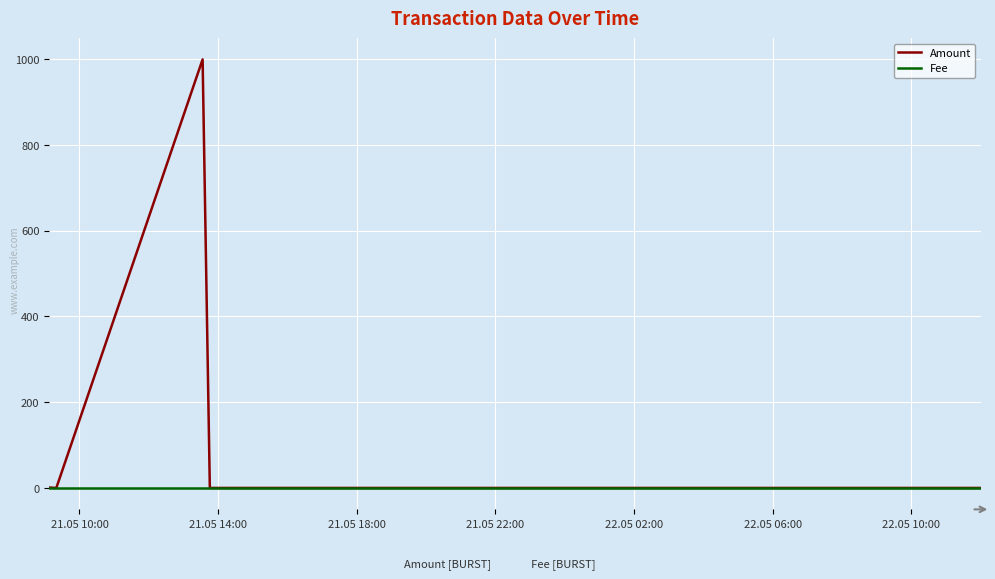

What is the greatest value displayed?

999